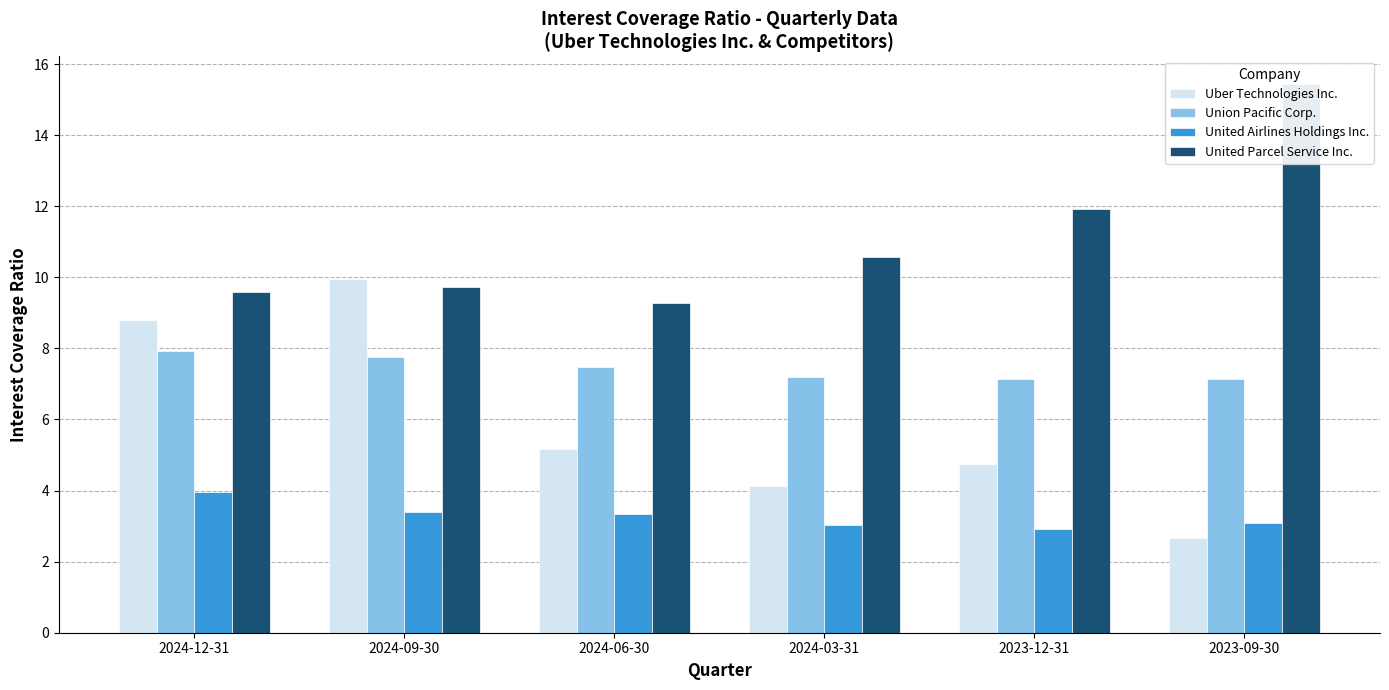

What are all the series names shown in the legend?

Uber Technologies Inc., Union Pacific Corp., United Airlines Holdings Inc., United Parcel Service Inc.